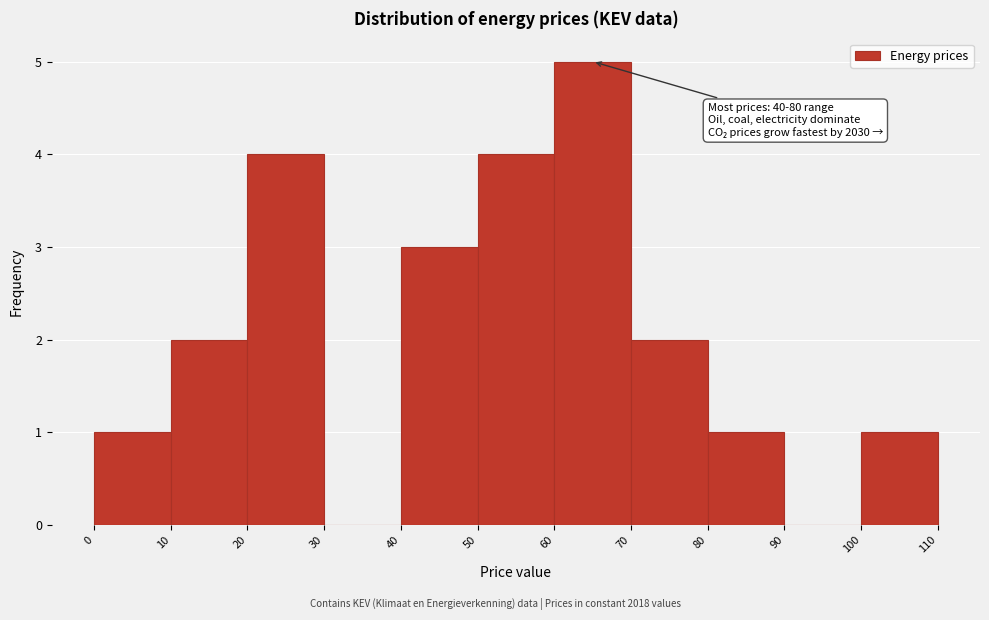

Over which range of the x-axis is the bar tallest?

60 to 70